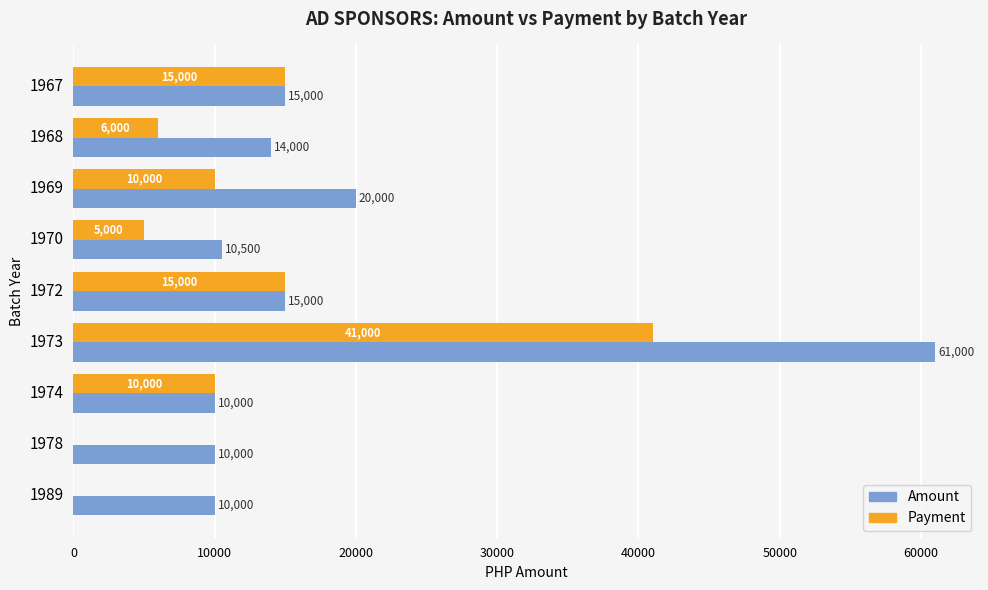

True or false: Payment has a value of 41000 at 1973.

True